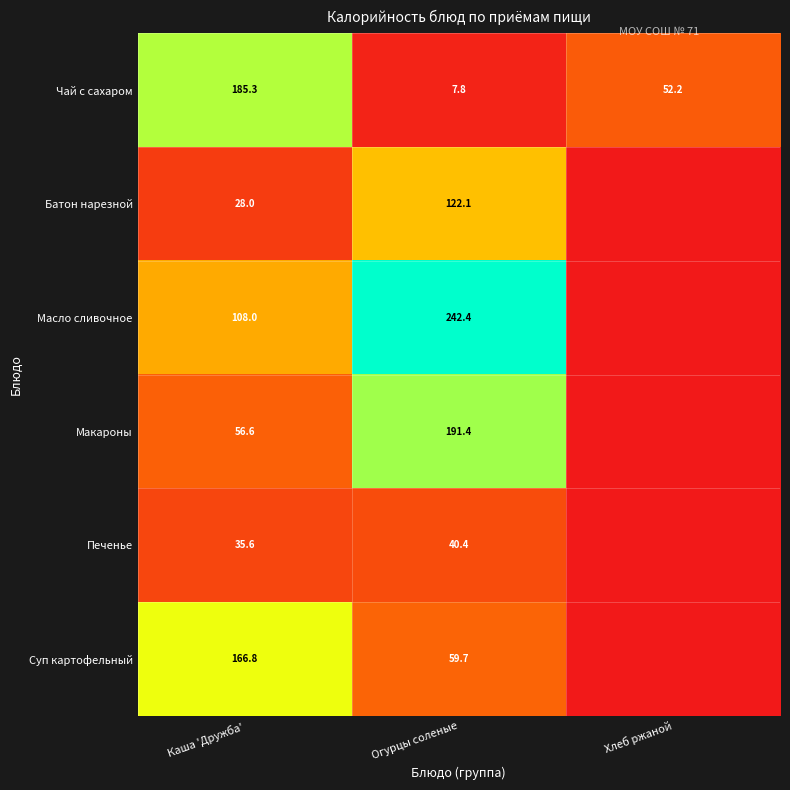

What is the minimum value for Чай с сахаром?

7.8